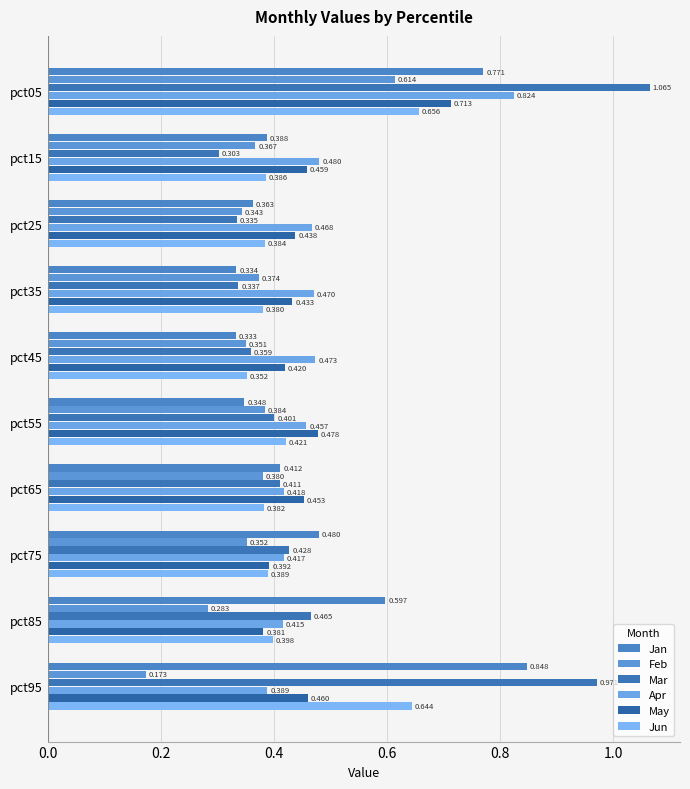

What are all the series names shown in the legend?

Jan, Feb, Mar, Apr, May, Jun